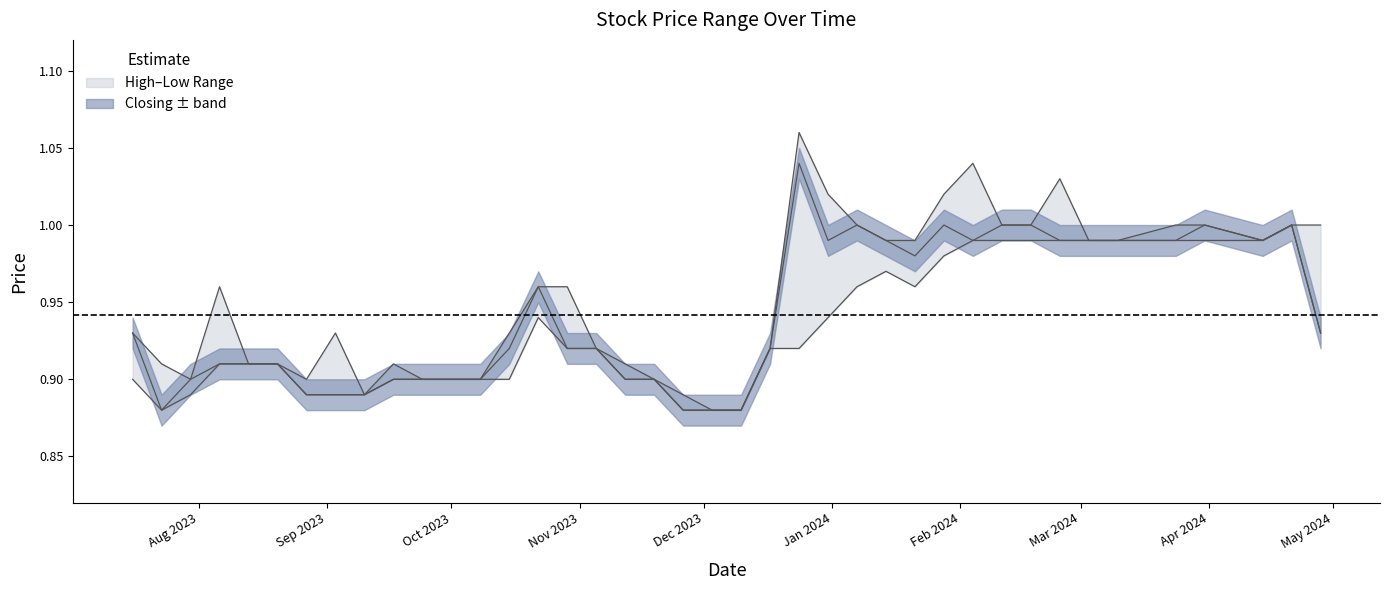

What is the difference between the Closing values at 25/02/2024 and 23/07/2023?

0.1